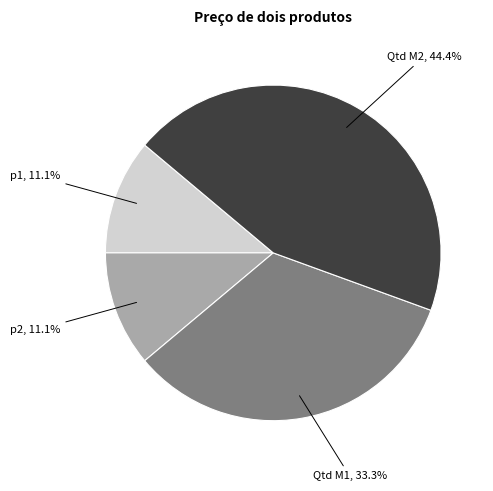

Count the number of slices in the pie.

4